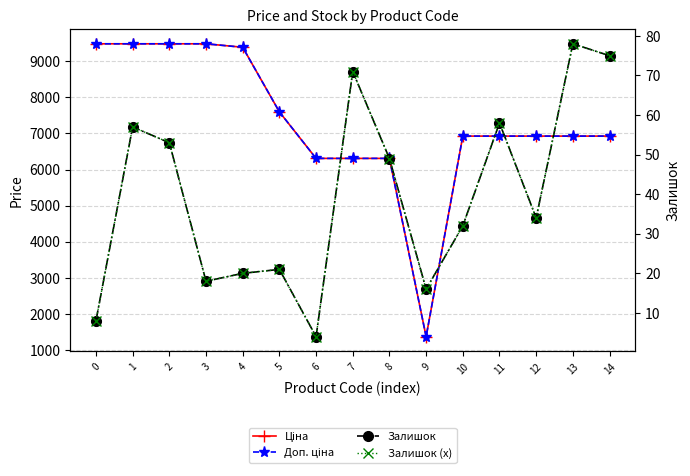

Does the chart display data point markers on the line(s)?

Yes